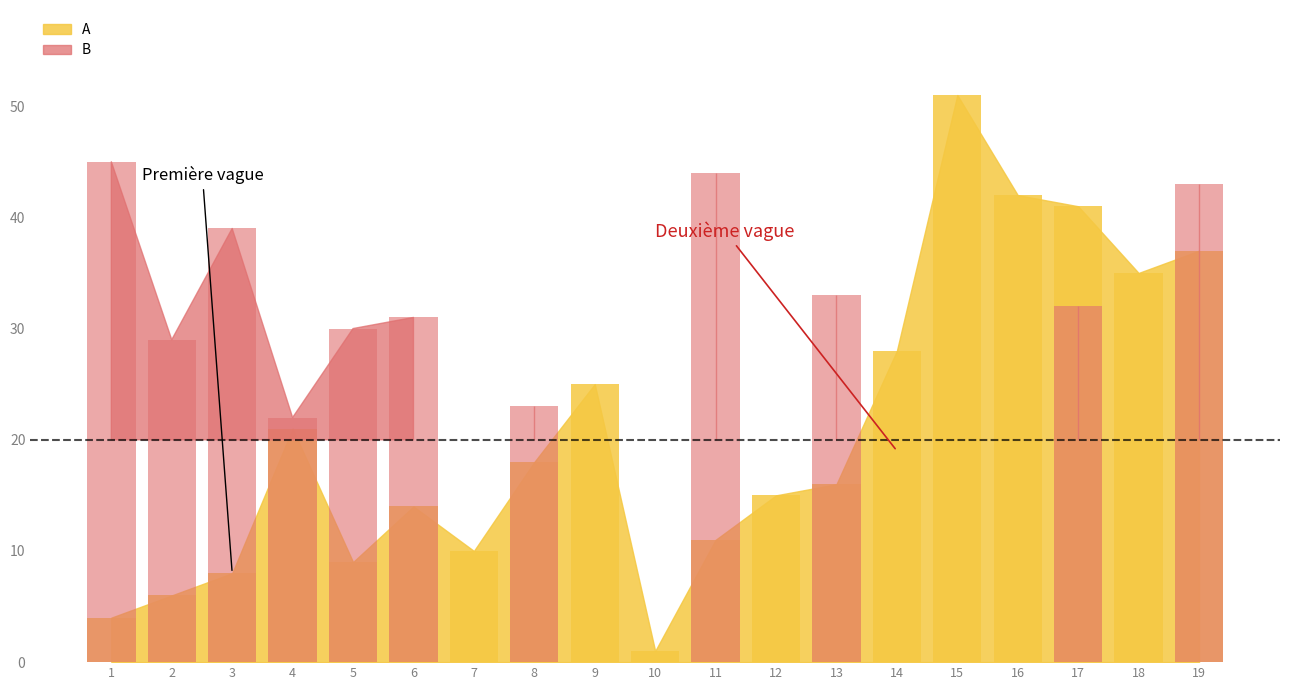

What is the sum of all values?

392